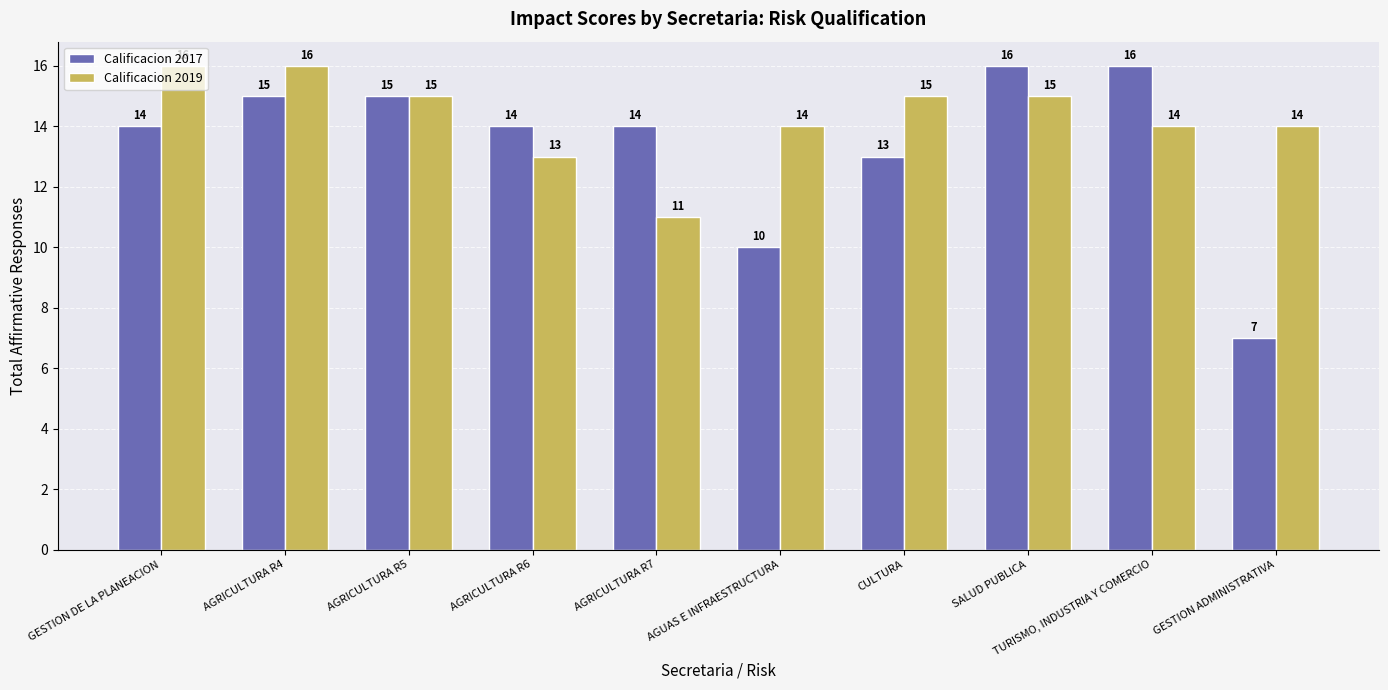

What is the spread (max minus min) of values at AGRICULTURA R6?

1